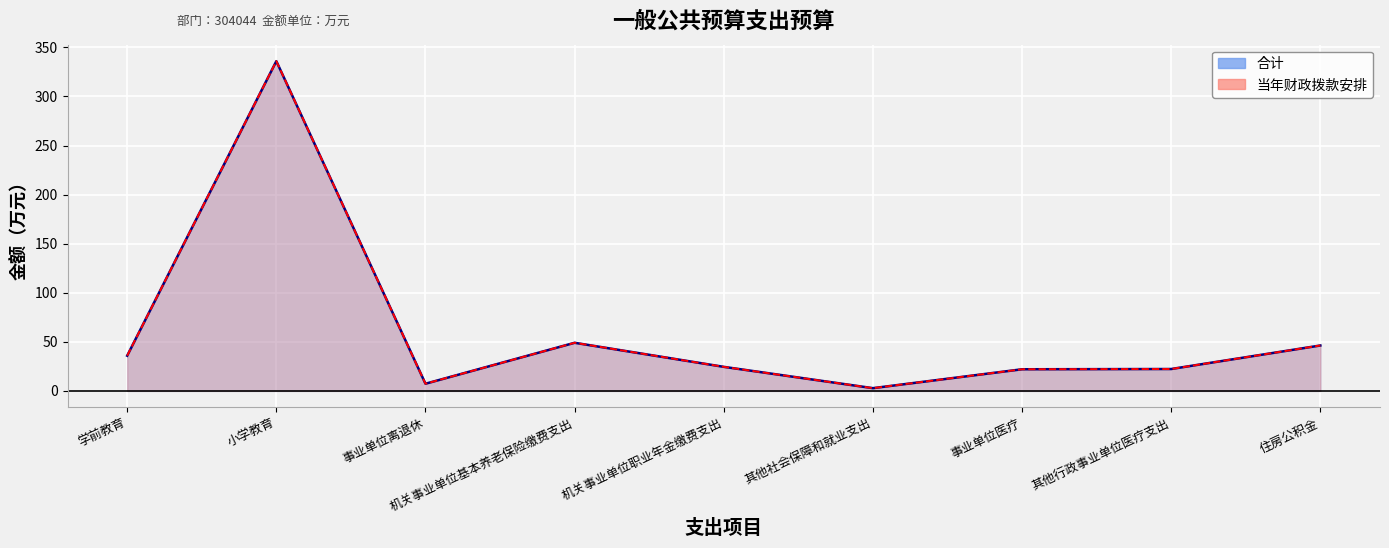

Which series has the largest total across all categories?

合计